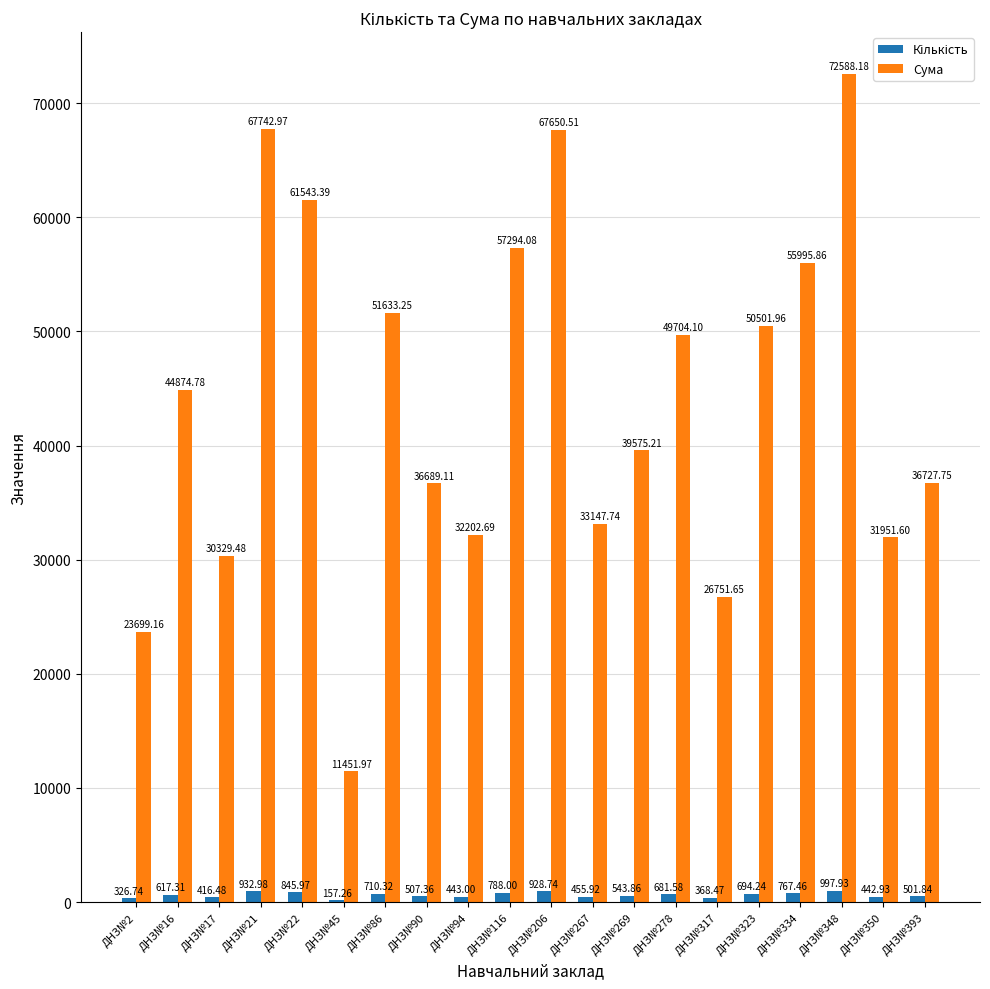

What is the sum of all Сума values?

882055.4